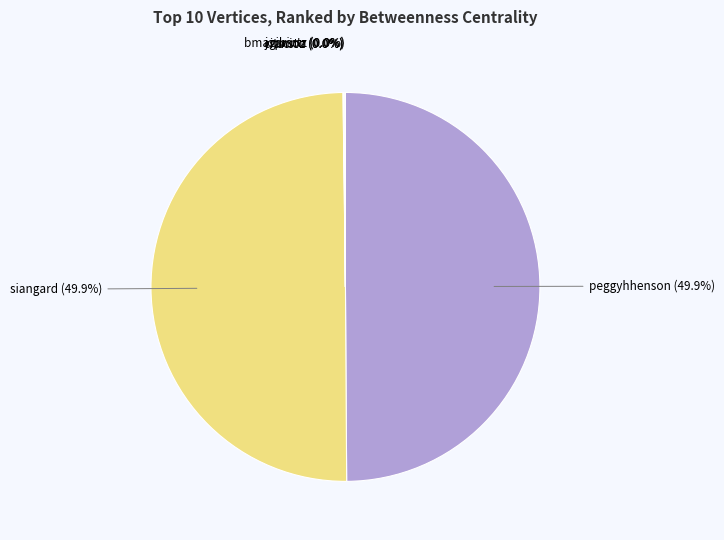

To the nearest percent, what is the average slice percentage?

17%